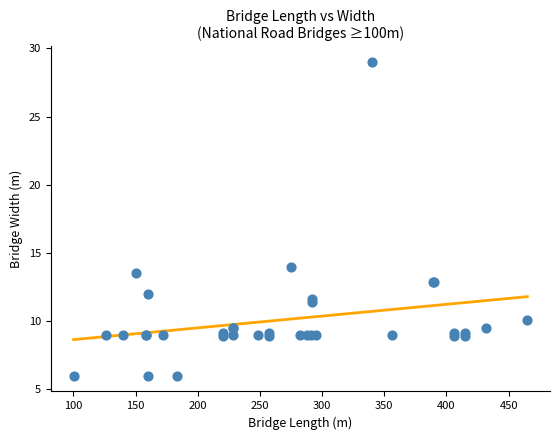

What Y value in the scatter plot is closest to 17?

14.0